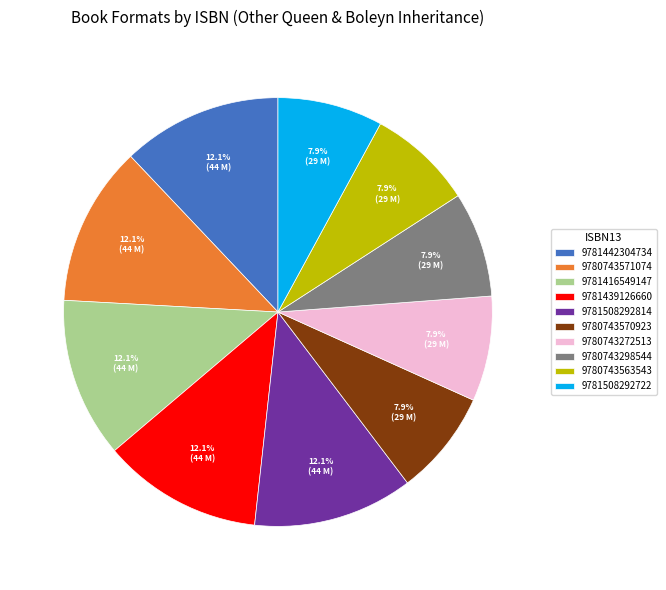

What is the ratio of the value at 9781442304734 to the value at 9781508292814?

1.0